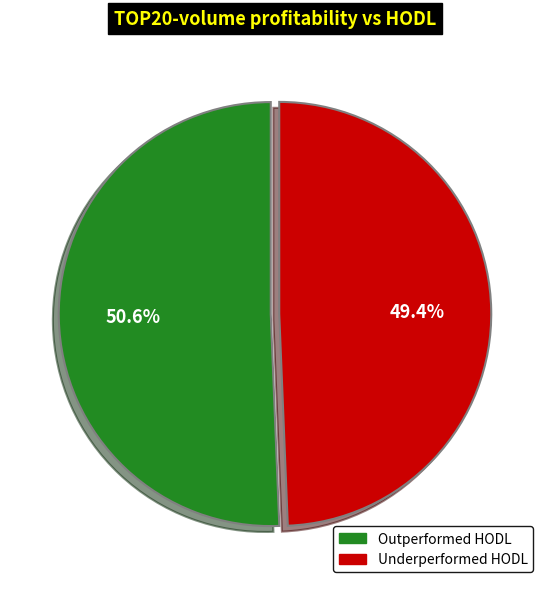

Is there a majority slice in this chart?

Yes